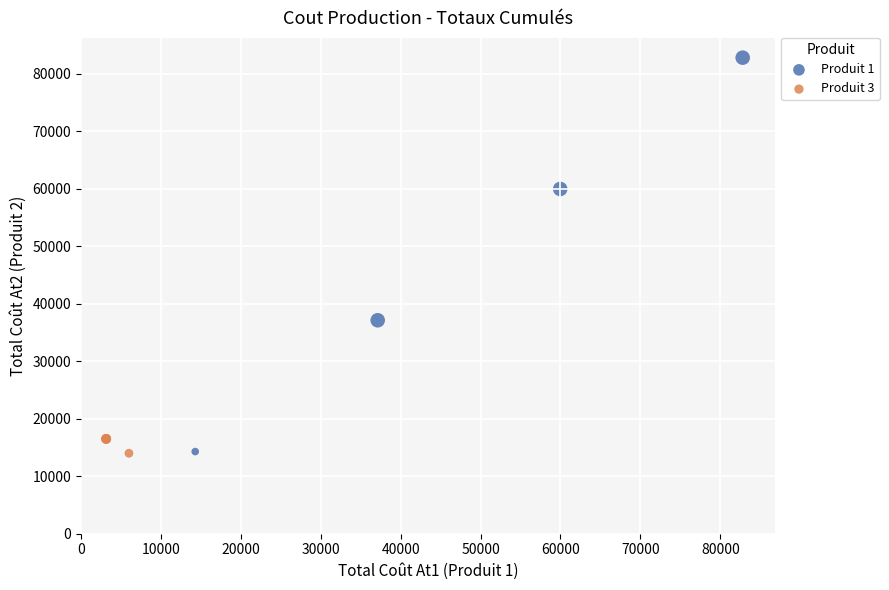

Which series contains the highest Y value?

Produit 1